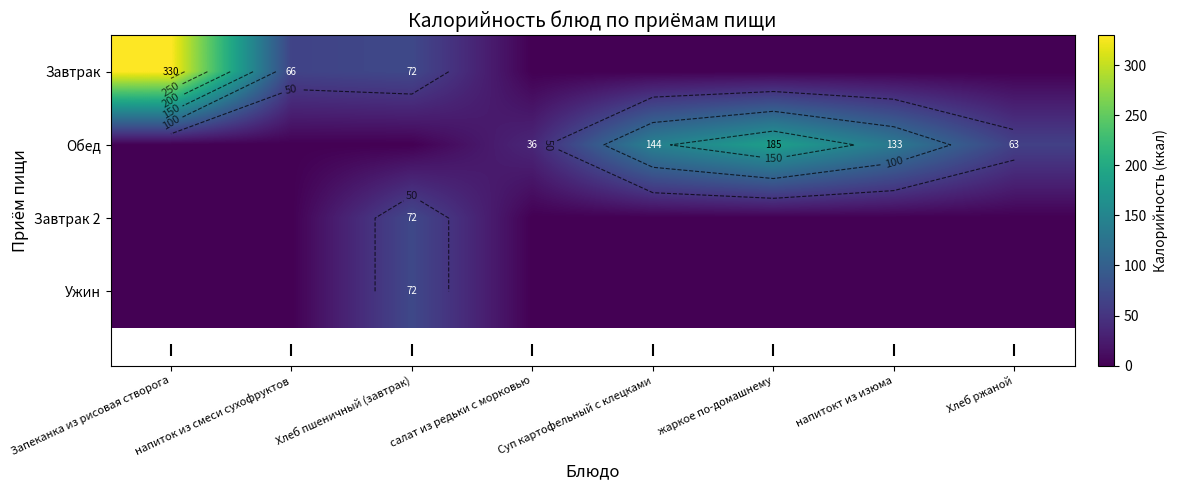

List the labels in order of Завтрак 2 value, smallest first.

Запеканка из рисовая створога, напиток из смеси сухофруктов, салат из редьки с морковью, Суп картофельный с клецками, жаркое по-домашнему, напитокт из изюма, Хлеб ржаной, Хлеб пшеничный (завтрак)